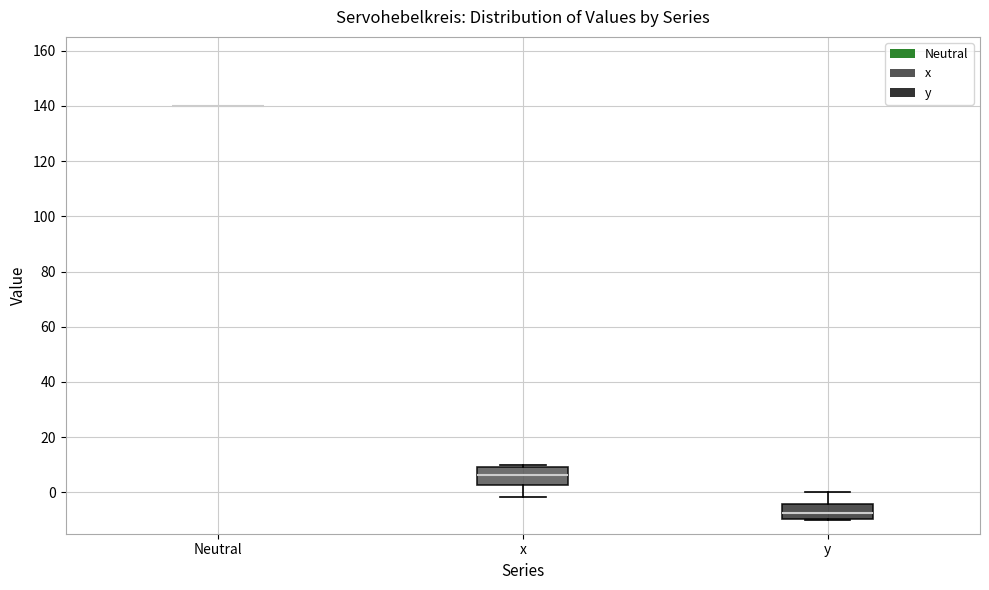

Reading left to right, read every box against the y-axis: the position of its median line, the range the box covers, and the ends of its whiskers. The values are not printed on the chart, so give them approximately, as read against the axis.

Neutral: box collapsed to a line at 140, whiskers 140 to 140
x: median 6, box 2 to 10, whiskers -2 to 10 (just above the box's upper edge)
y: median -8, box -10 to -4, whiskers -10 to 0